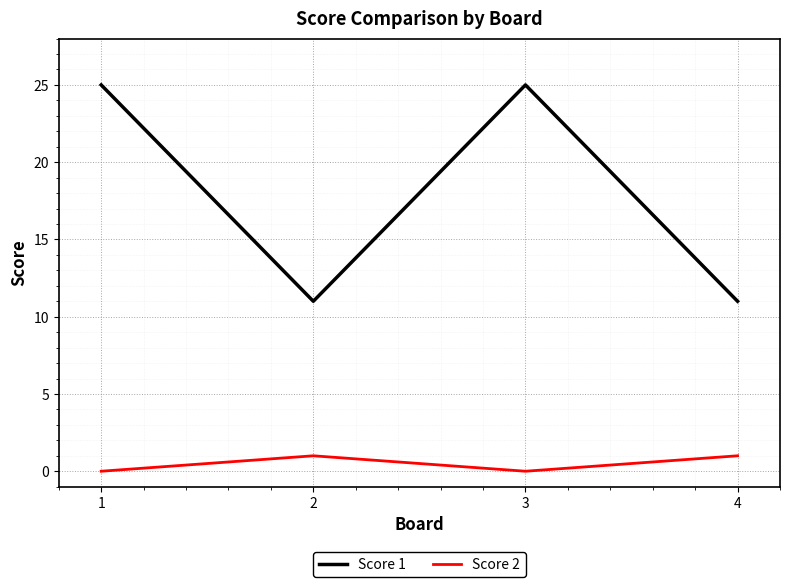

At how many categories does at least one series exceed 9?

4